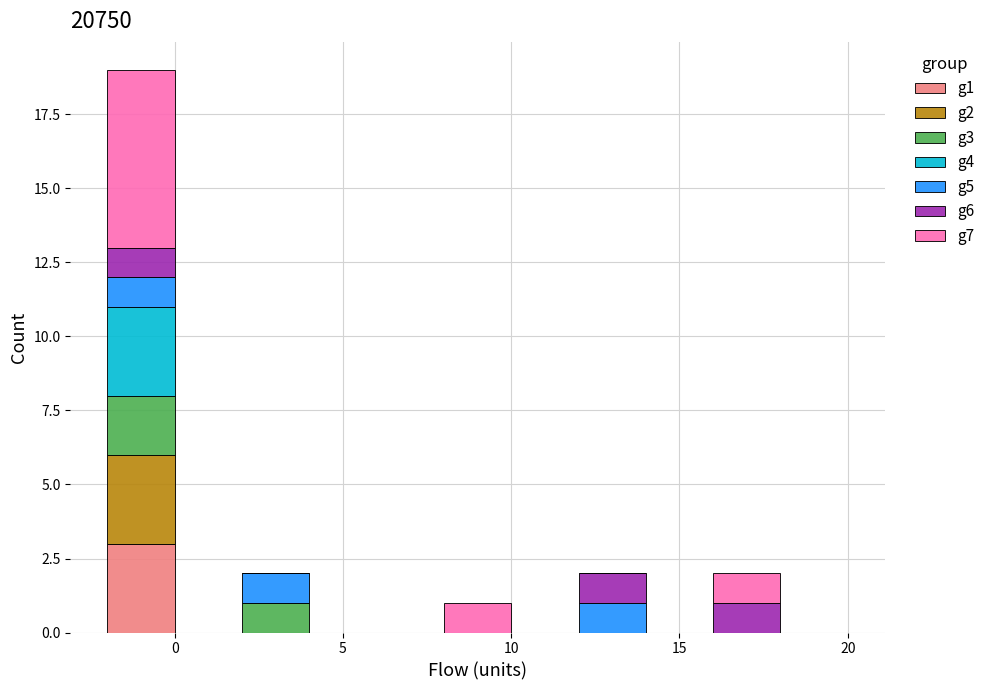

Reading left to right, transcribe this chart: for each stacked bar, give the range it covers on the x-axis and its total height. The values are not printed on the chart, so give them approximately, as read against the axis.

-2 to 0: 19
0 to 2: 0
2 to 4: 2
4 to 6: 0
6 to 8: 0
8 to 10: 1
10 to 12: 0
12 to 14: 2
14 to 16: 0
16 to 18: 2
18 to 20: 0